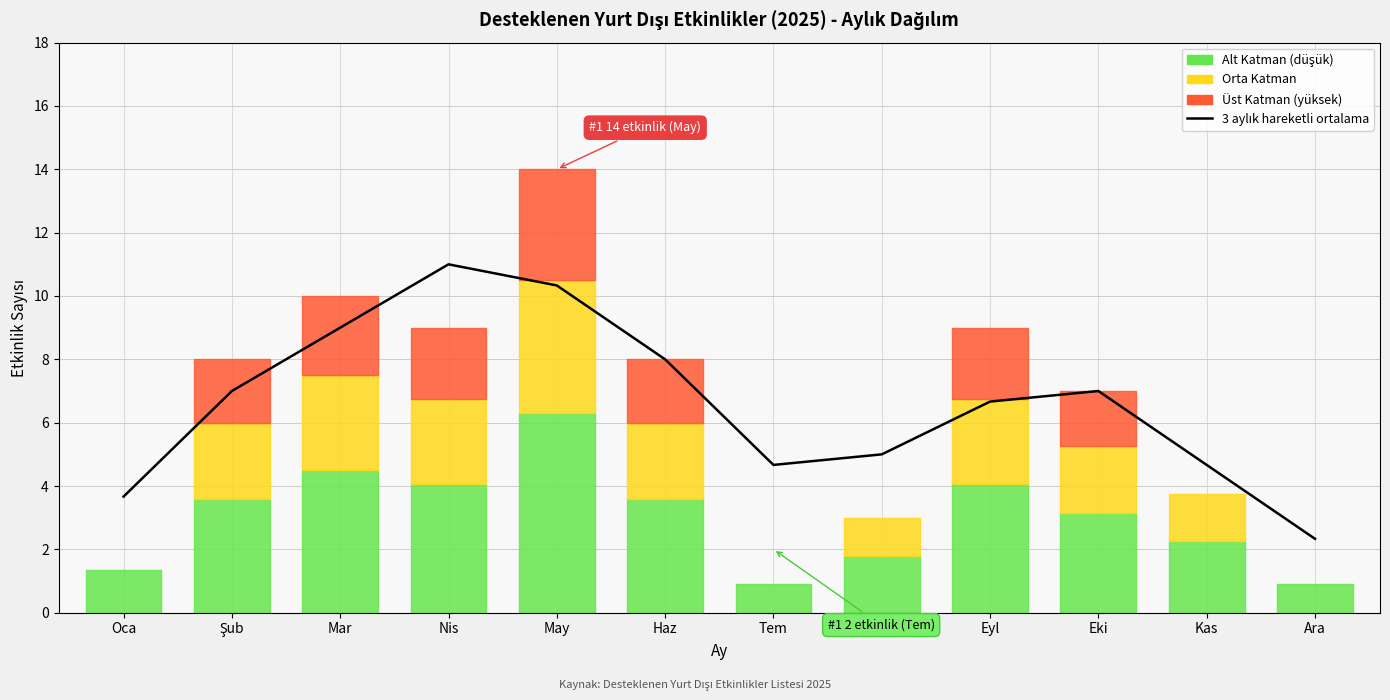

What position from the right is Oca?

12